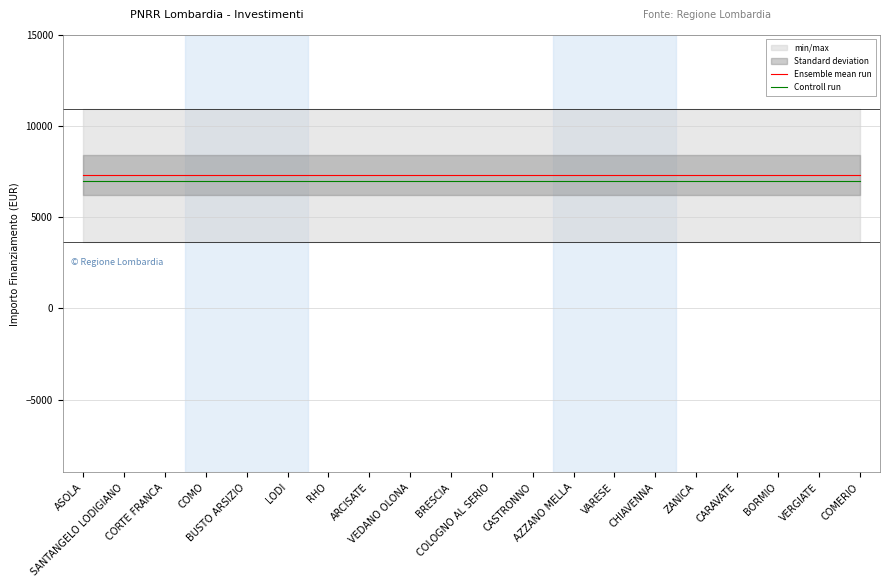

What is the highest value of the Controll run series?

7000